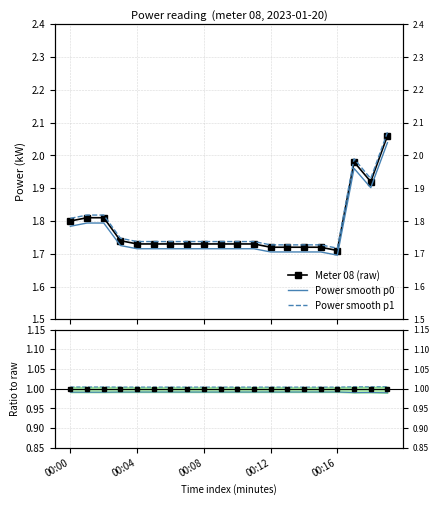

Rank the series at 10 from lowest to highest value.

Ratio p0, Ref (raw), Ratio p1, Power smooth p0, Meter 08 (raw), Power smooth p1